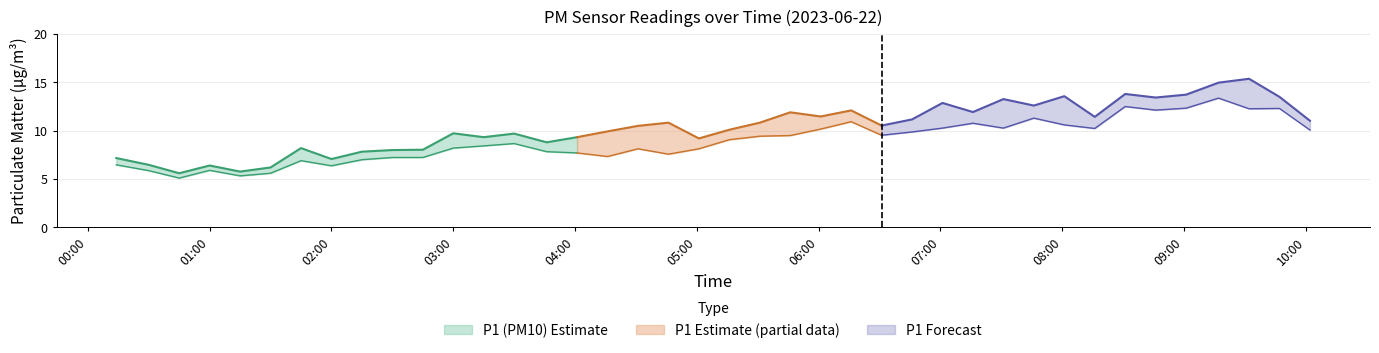

The P2 series shows 8.6 at 00:45. True or false?

False